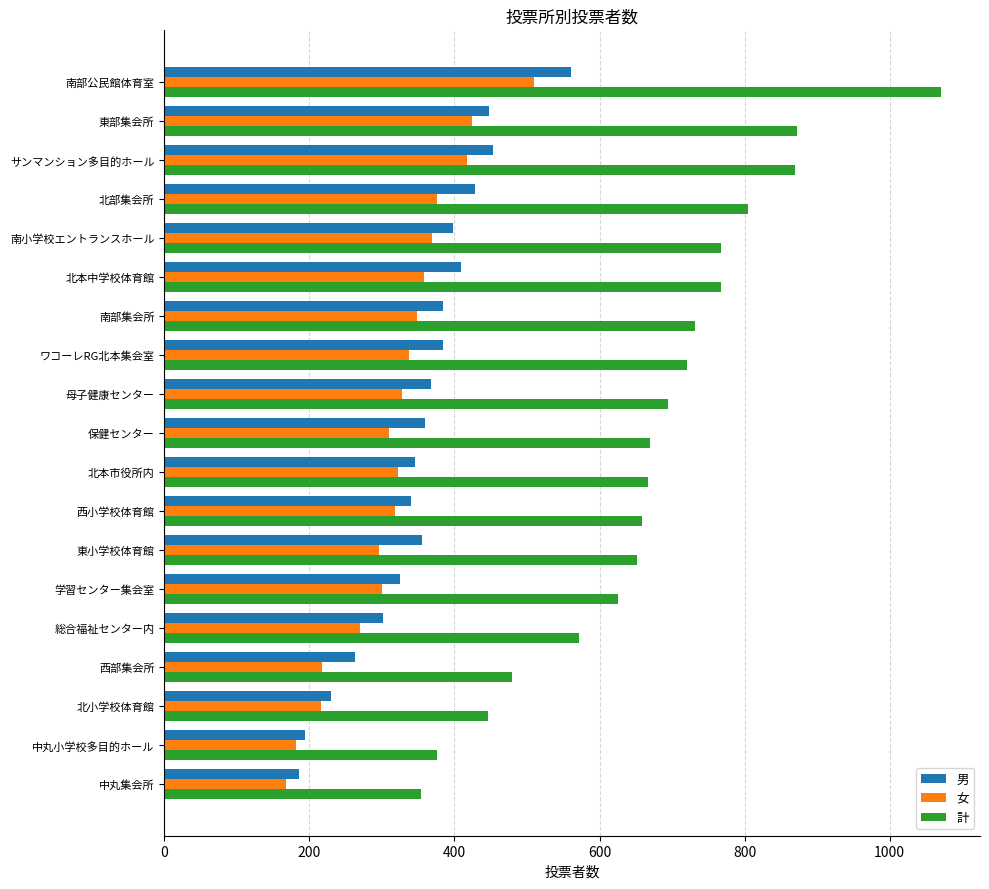

True or false: 男 has a value of 41 at 中丸集会所.

False